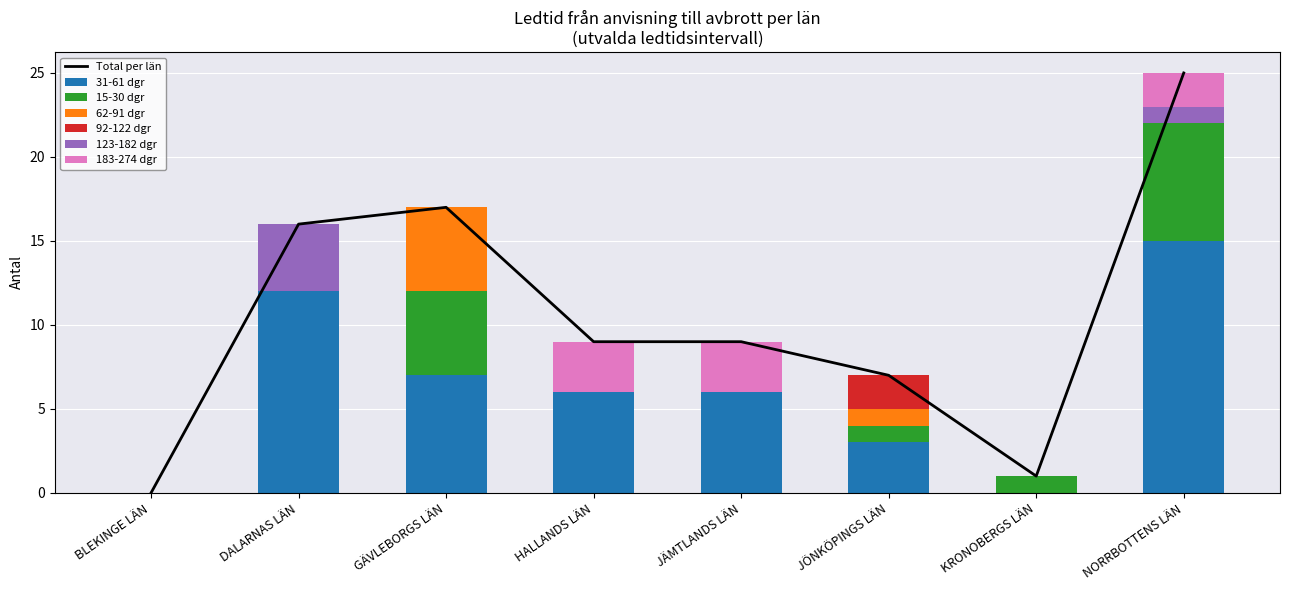

What position from the left is KRONOBERGS LÄN?

7